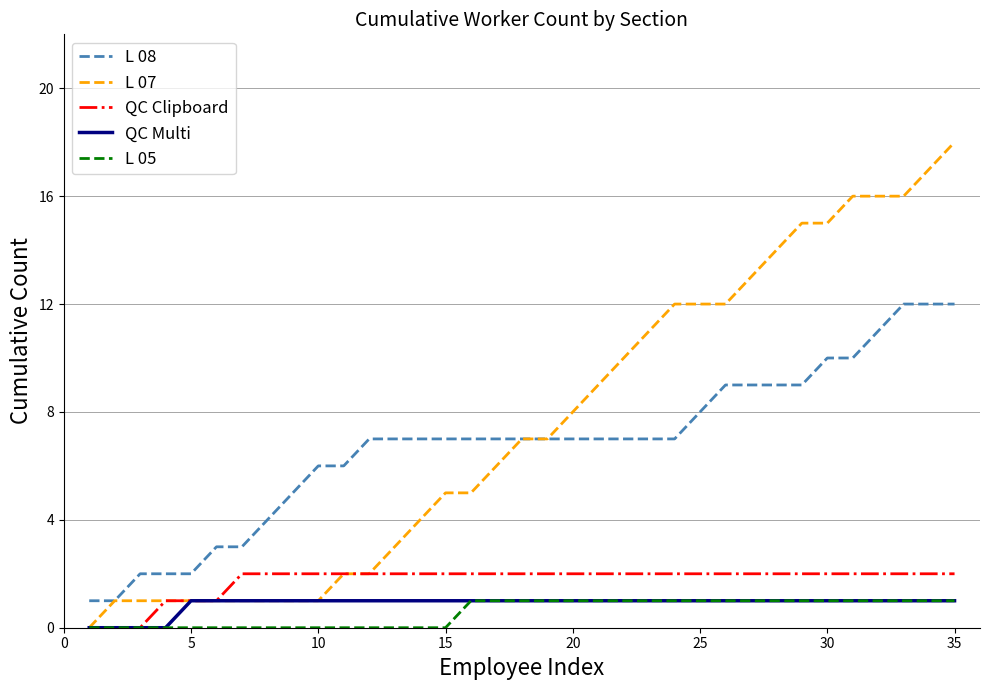

What is the average value of the L 07 series?

8